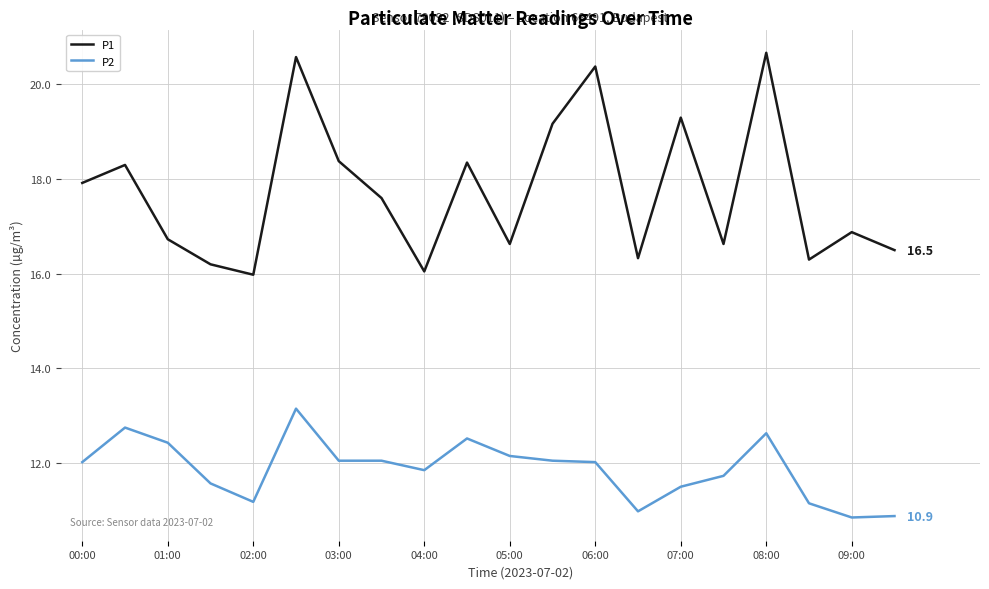

What is the maximum value shown in the chart?

20.7